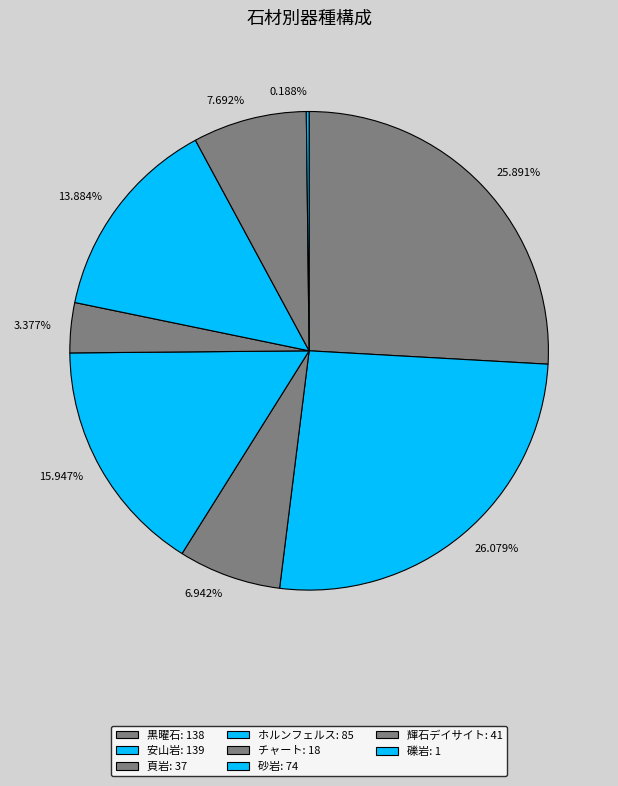

Do 13.884% and 15.947% together represent more than half of the pie?

No